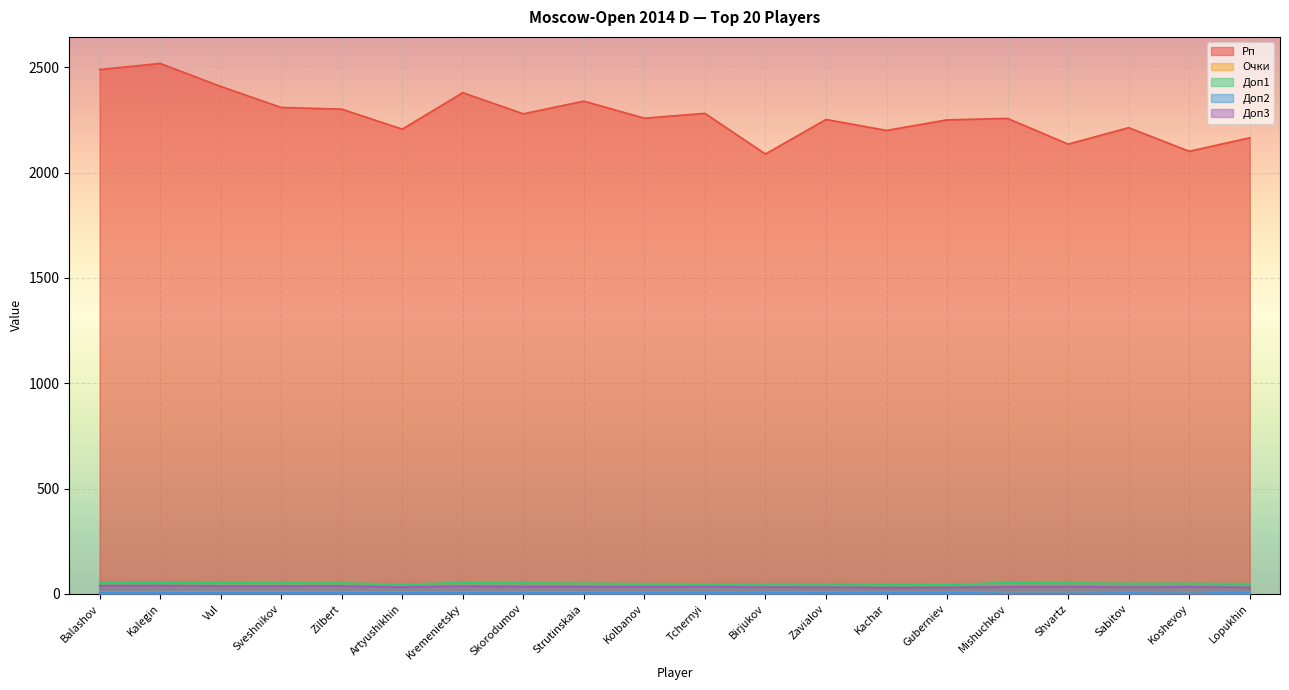

At which category does Рп reach its first local valley?

Artyushikhin